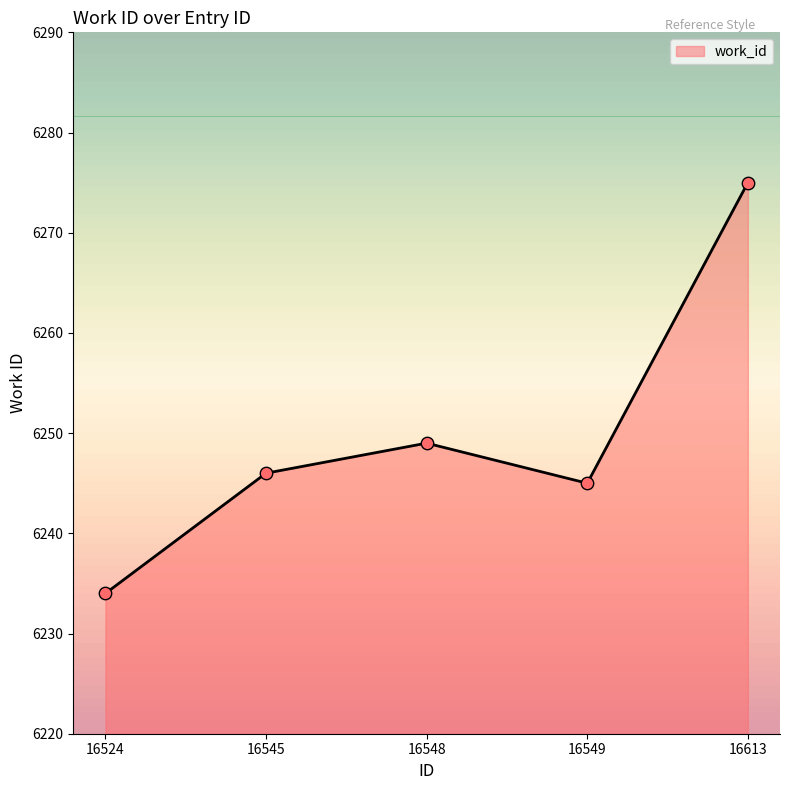

Between 16524 and 16549, which is larger?

16549